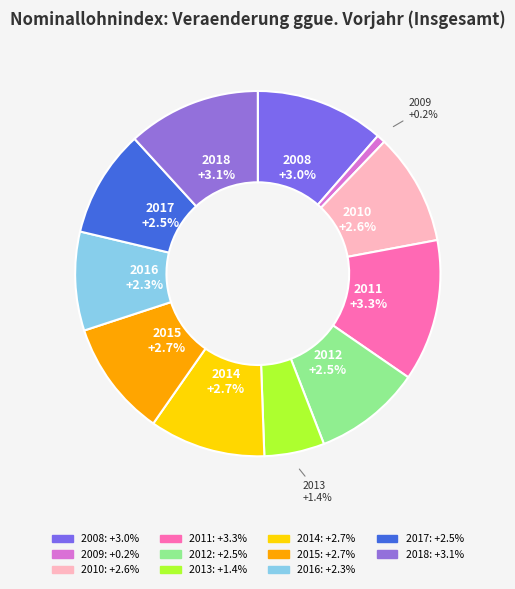

To the nearest percent, what portion does 2011 represent?

13%